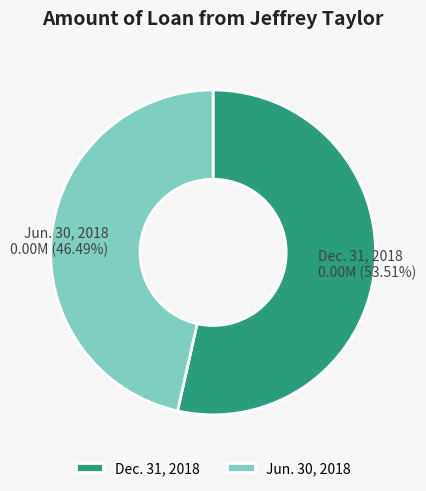

Is there any slice that represents more than half of the pie?

Yes